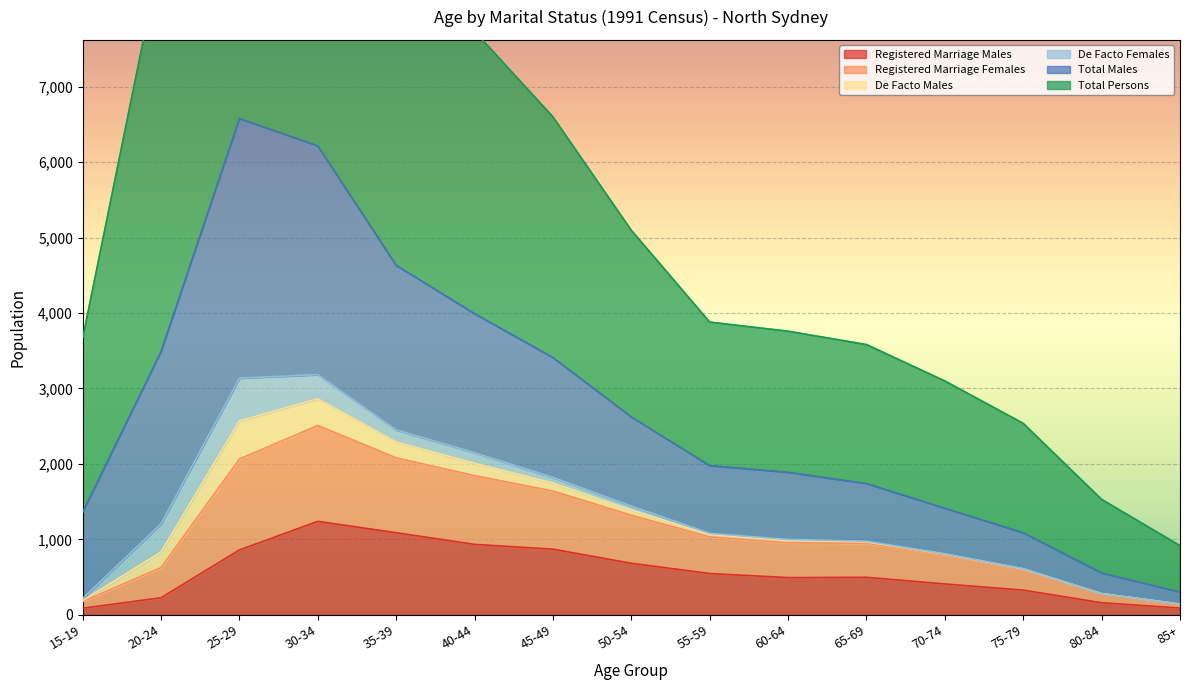

The value of Registered Marriage Males at 60-64 is 258. True or false?

False